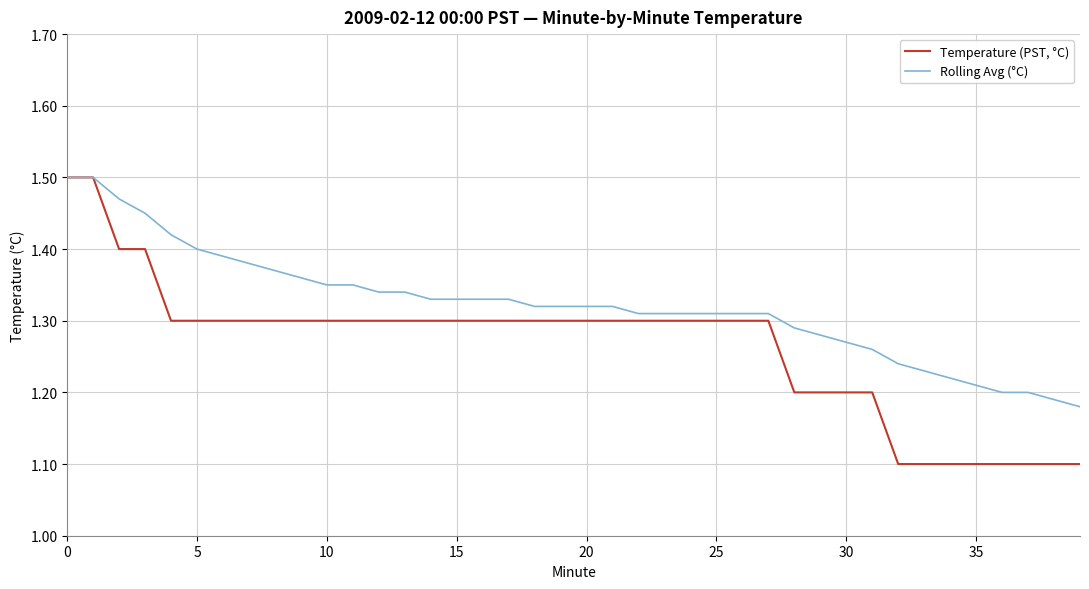

Which series has the largest total across all categories?

Rolling Avg (°C)